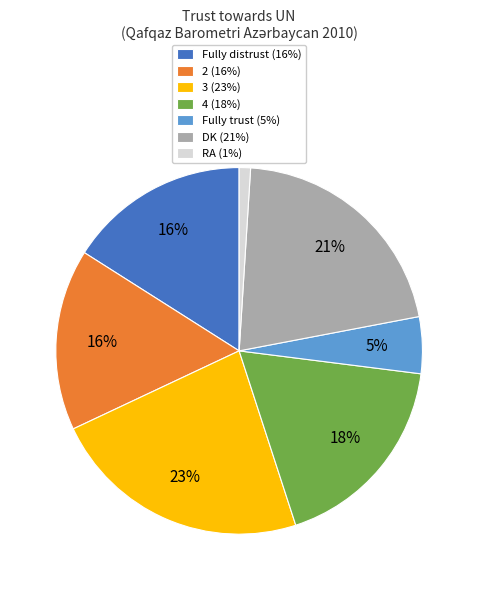

To the nearest percent, what portion does RA represent?

1%